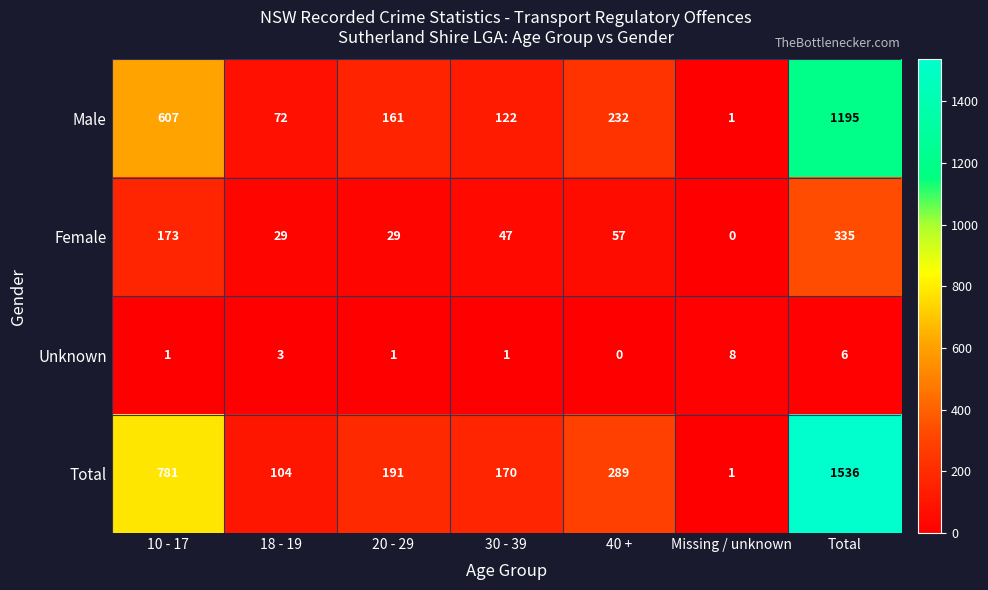

Which series changed the most between 10 - 17 and 18 - 19?

Total